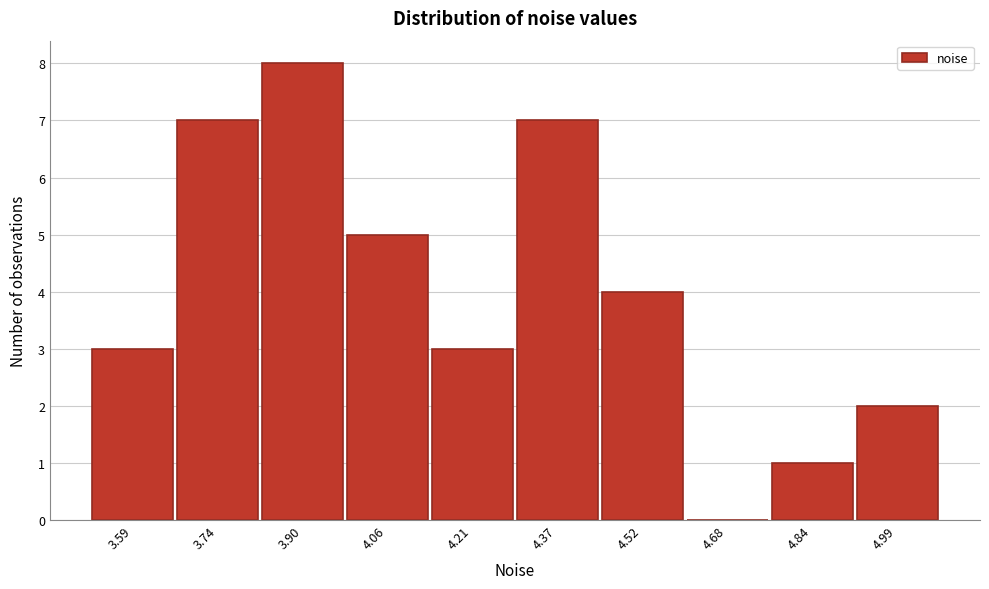

Reading left to right, transcribe all the data shown in this chart.

3.59=3	3.74=7	3.90=8	4.06=5	4.21=3	4.37=7	4.52=4	4.68=0	4.84=1	4.99=2